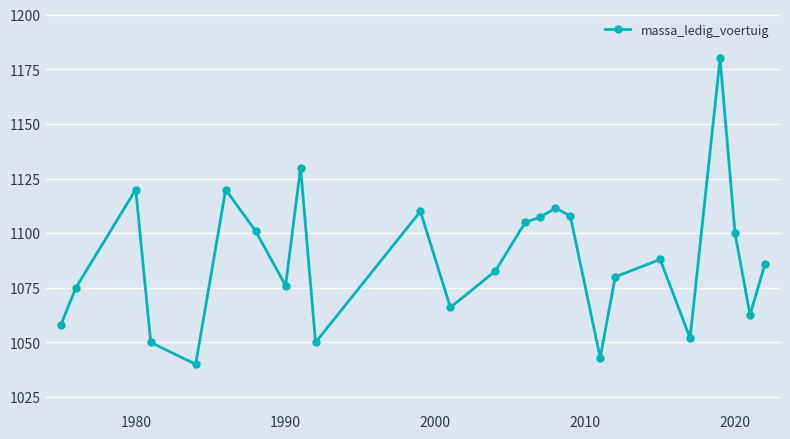

How many lines are shown in the chart?

1